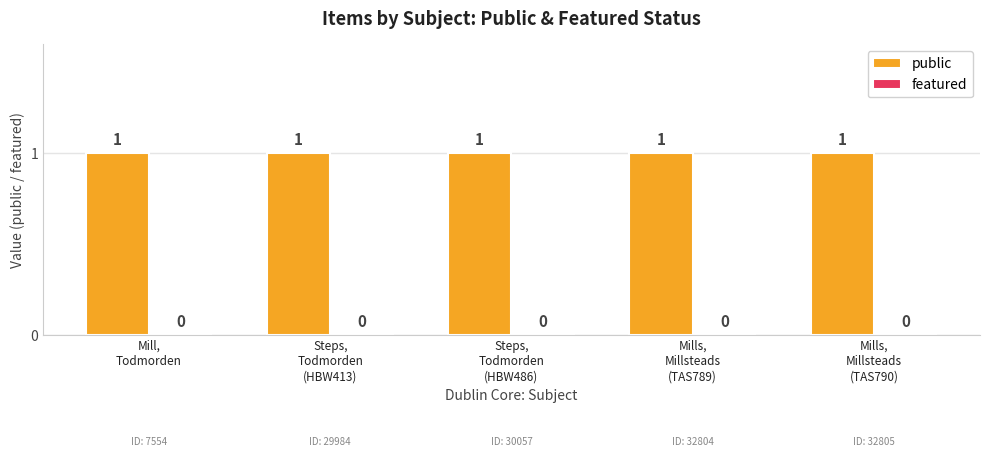

At how many categories does at least one series exceed 0?

5